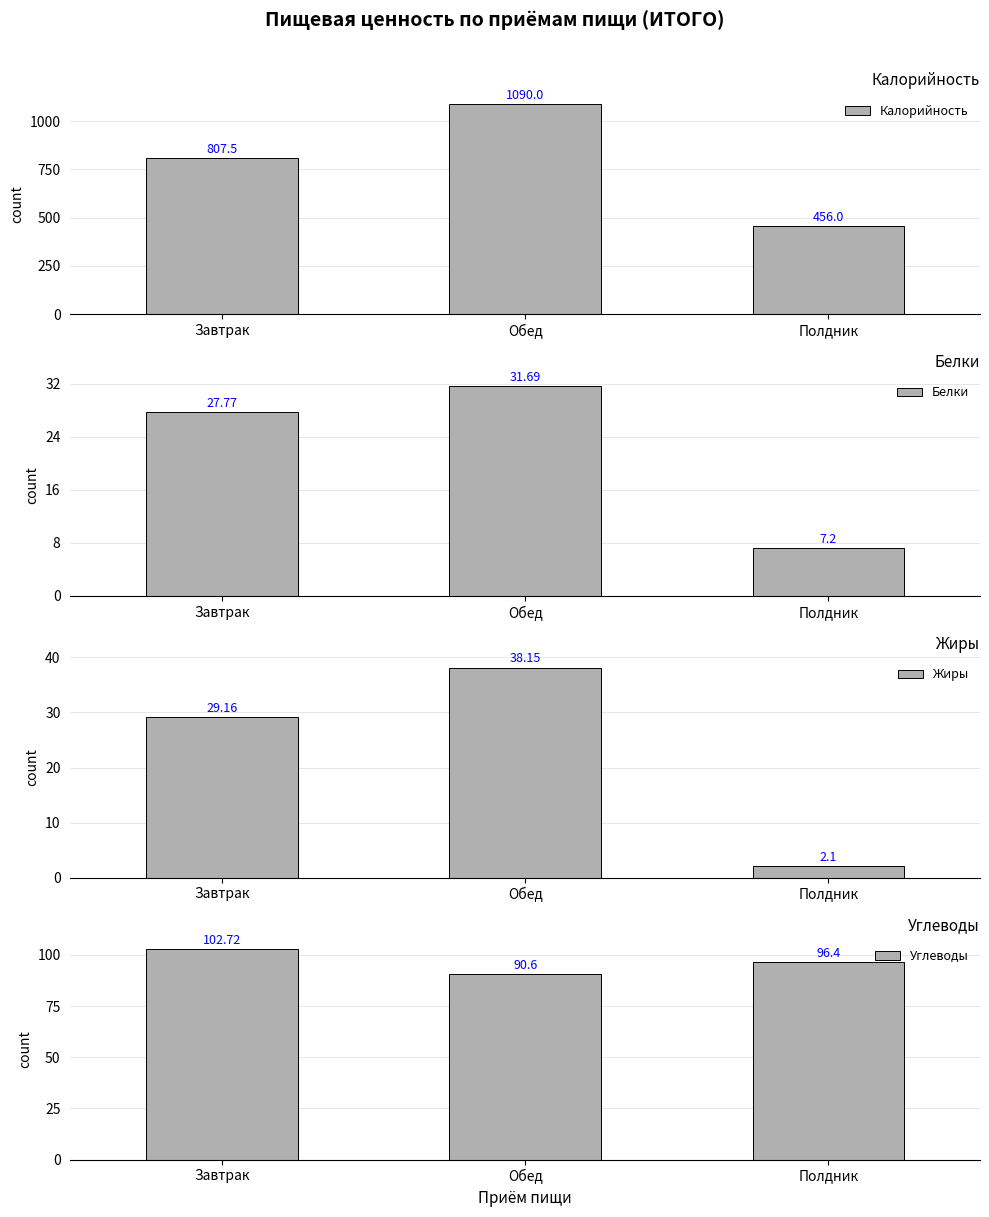

What are all the series names shown in the legend?

Калорийность, Белки, Жиры, Углеводы